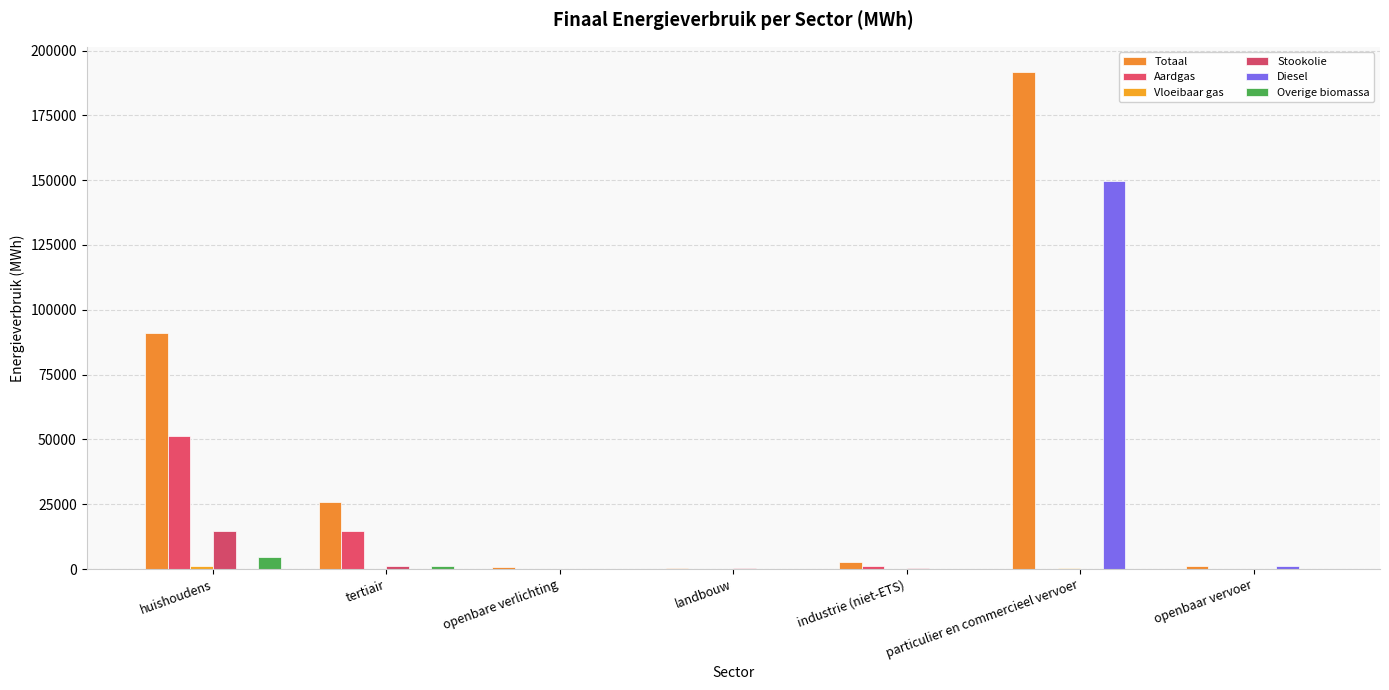

Is it true that Diesel equals 0.0 at huishoudens?

True